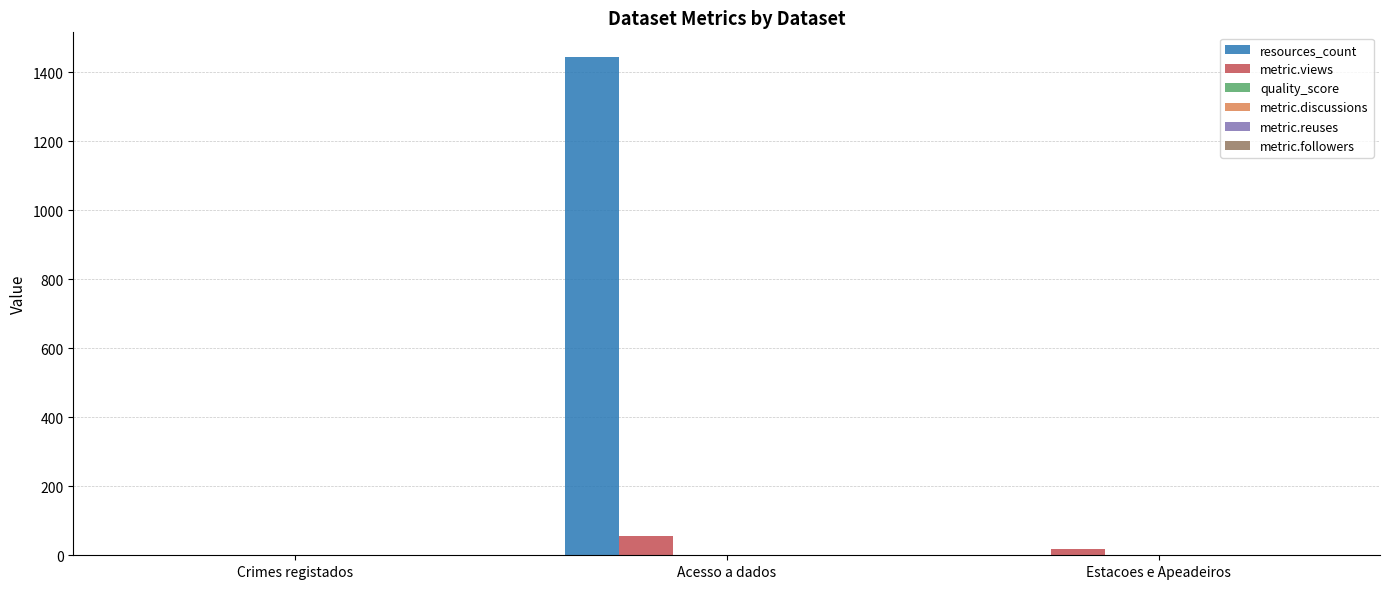

How many groups of bars are there?

3